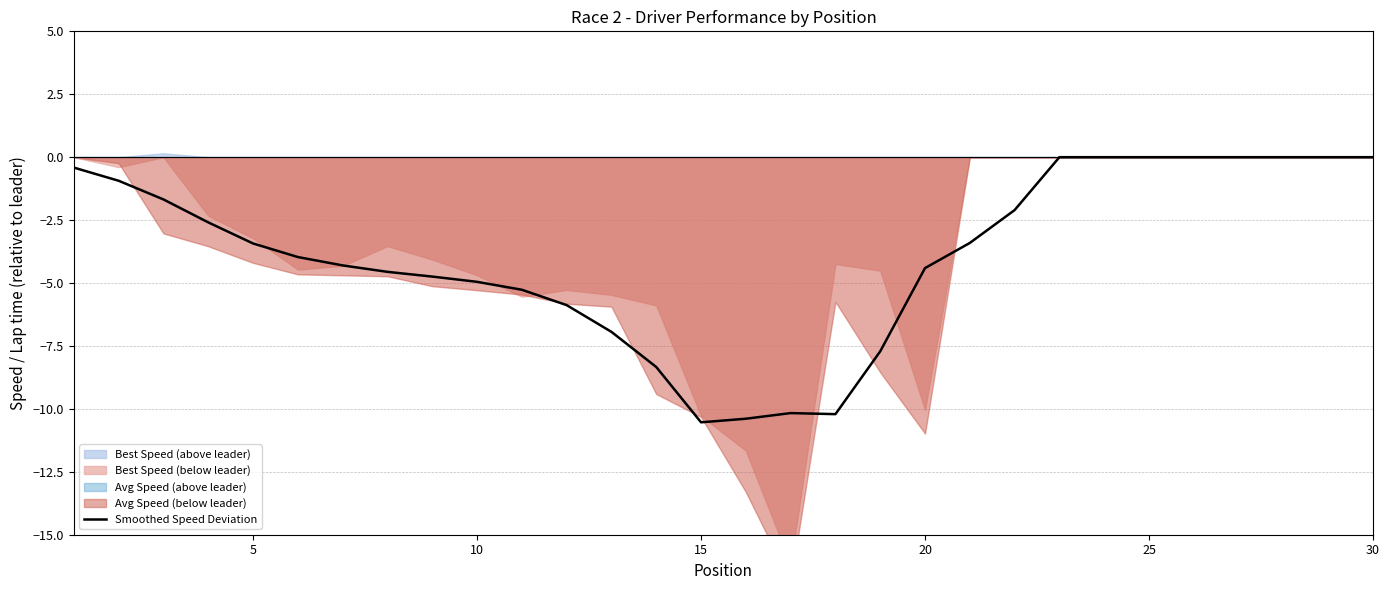

True or false: Smoothed Speed Deviation has a value of -10.5 at 15.

True